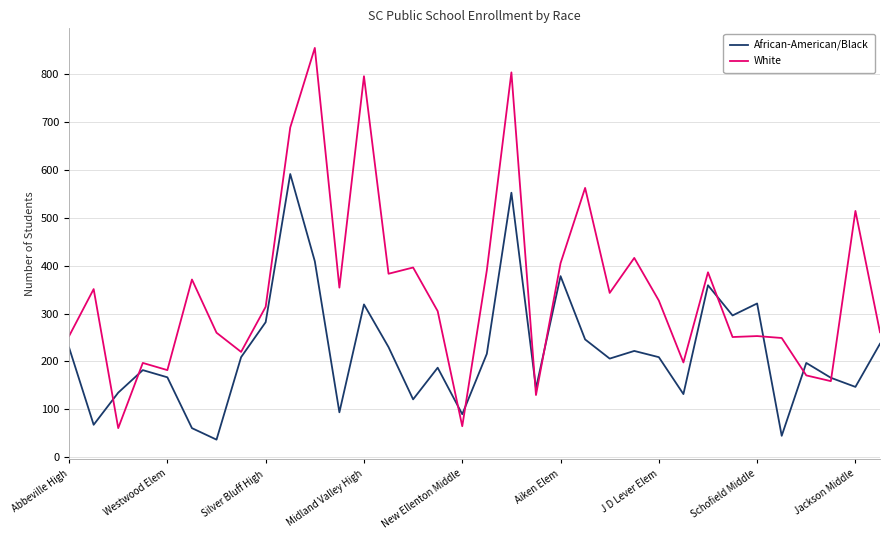

What is the maximum value shown in the chart?

854